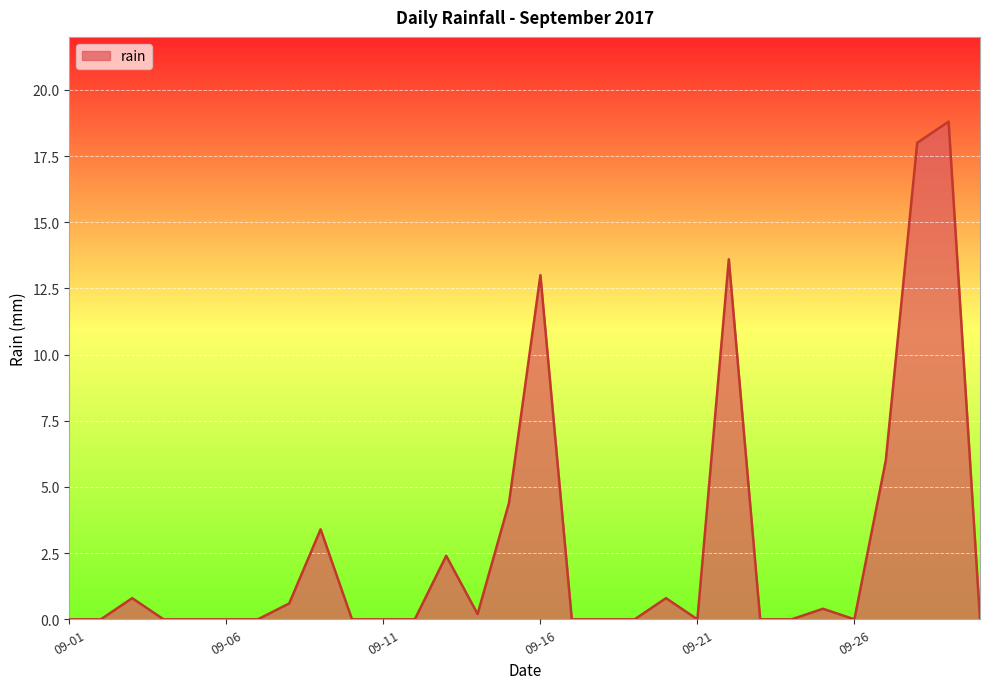

What is the greatest value displayed?

18.8